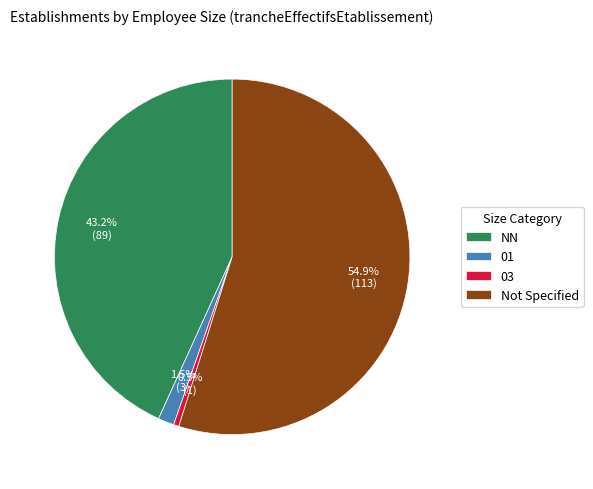

To the nearest percent, what is the difference between the largest and smallest slice percentages?

54%